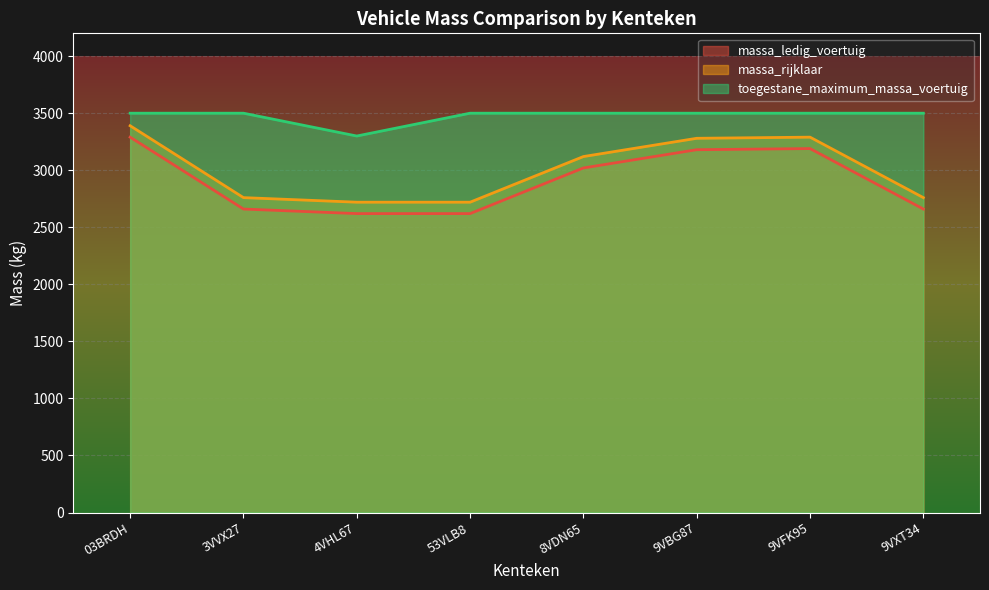

True or false: massa_ledig_voertuig and toegestane_maximum_massa_voertuig cross at least once.

False